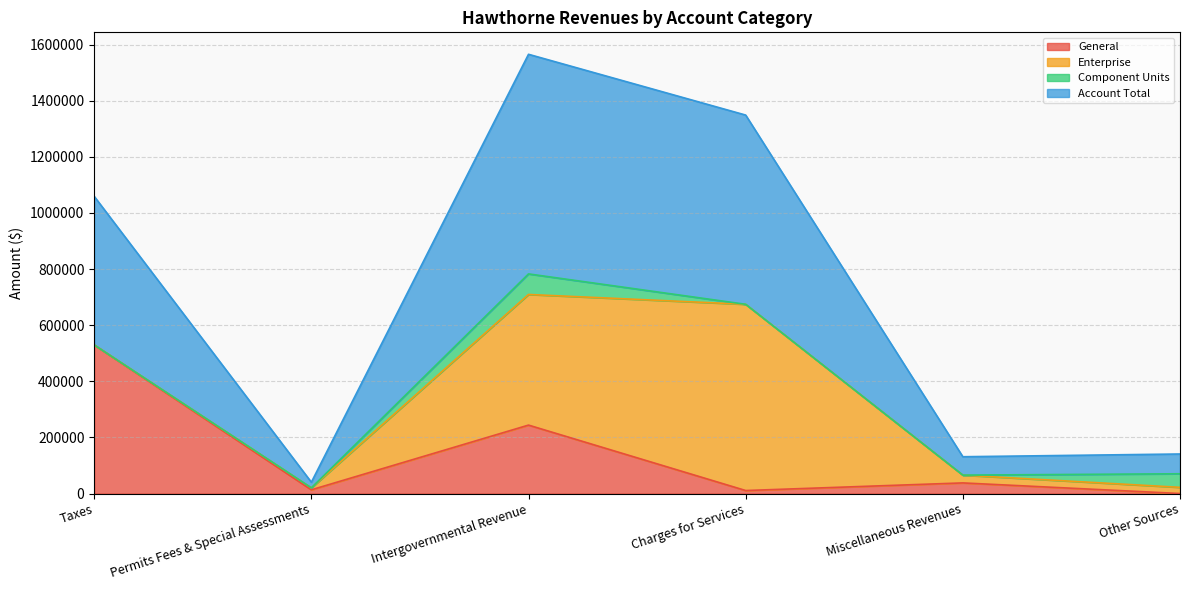

Is it true that General equals 243820 at Intergovernmental Revenue?

True